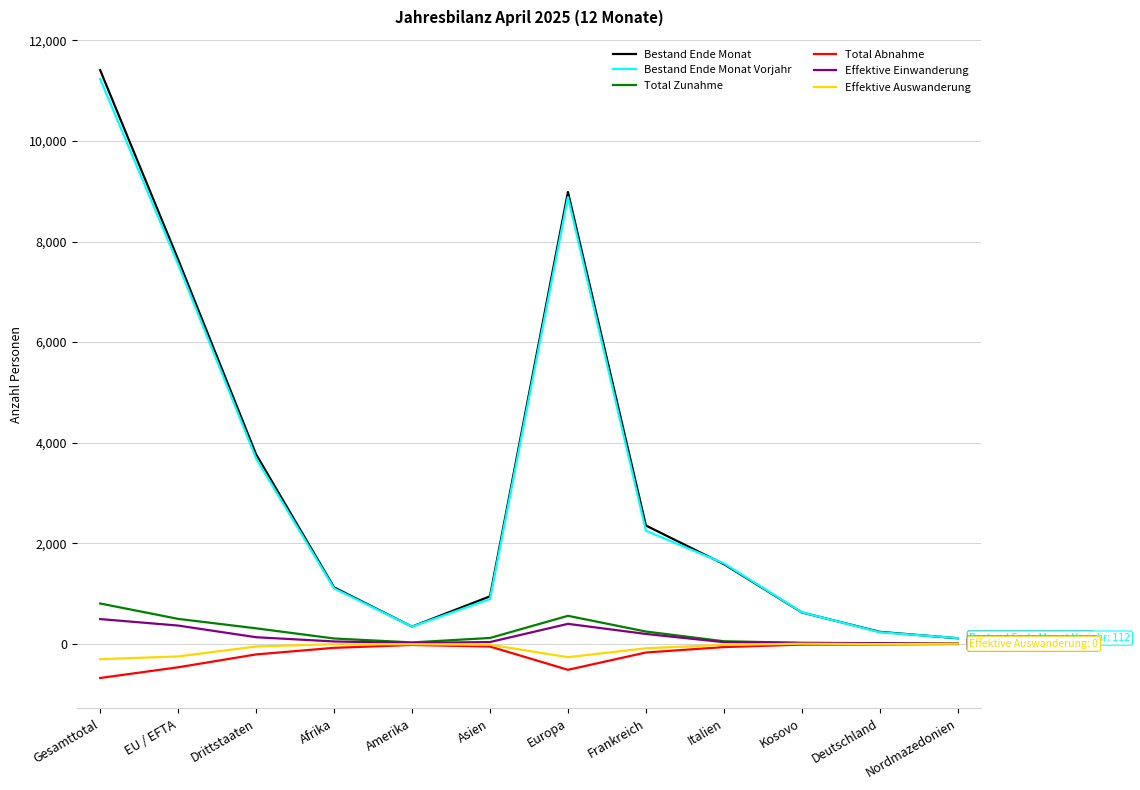

What is the maximum value shown in the chart?

11409